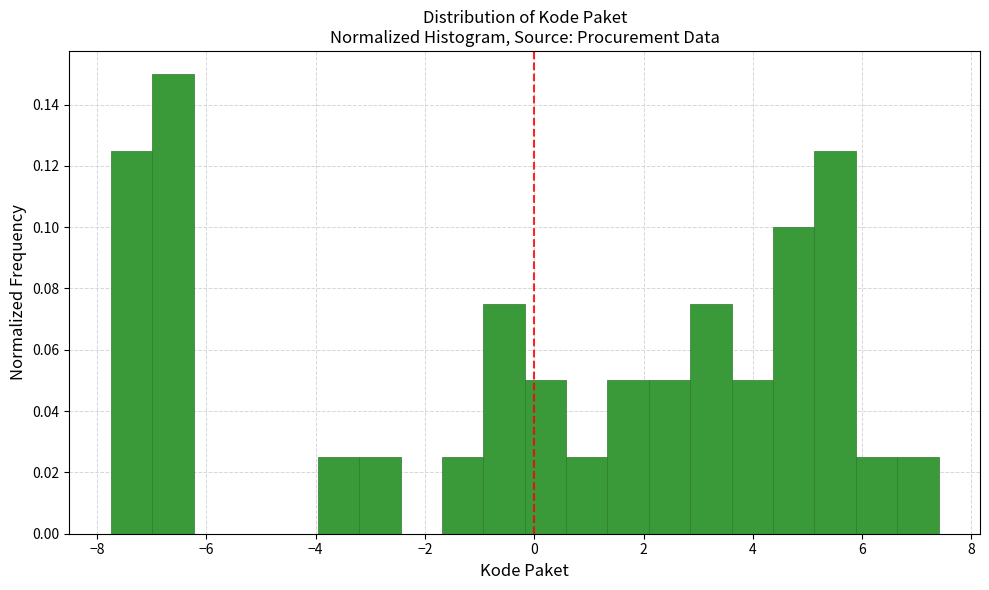

Around what value on the x-axis is the tallest bar? Give the approximate position of its centre, as read against the axis.

-6.6